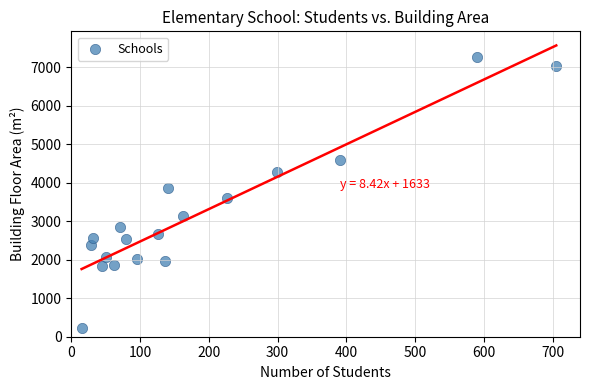

What is the range of Y values (max minus min)?

7022